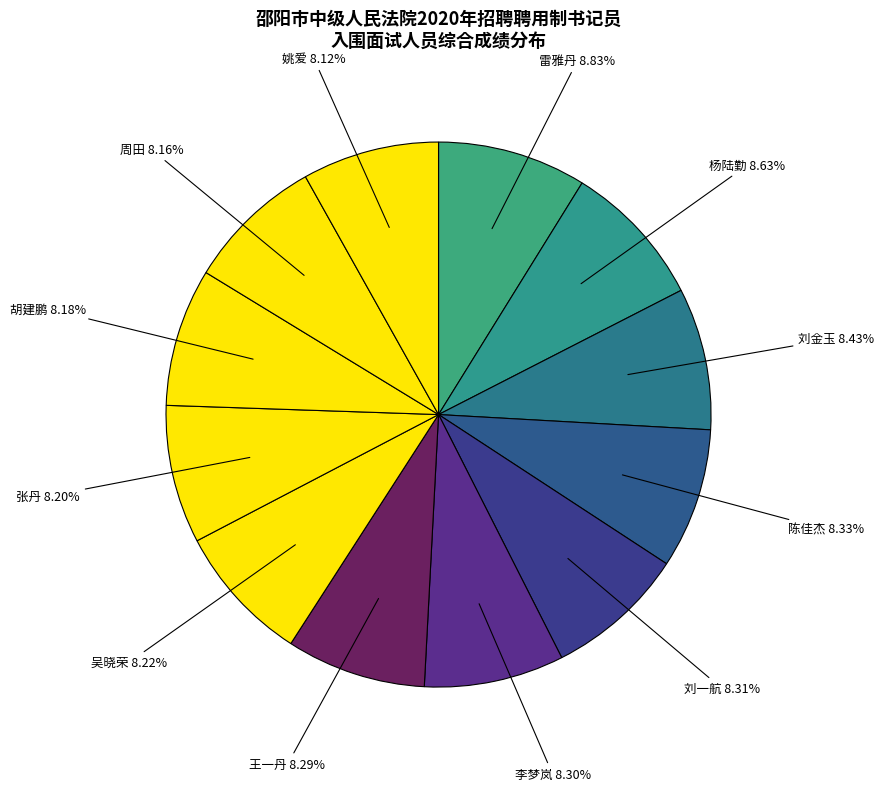

Is there any slice that represents more than half of the pie?

No